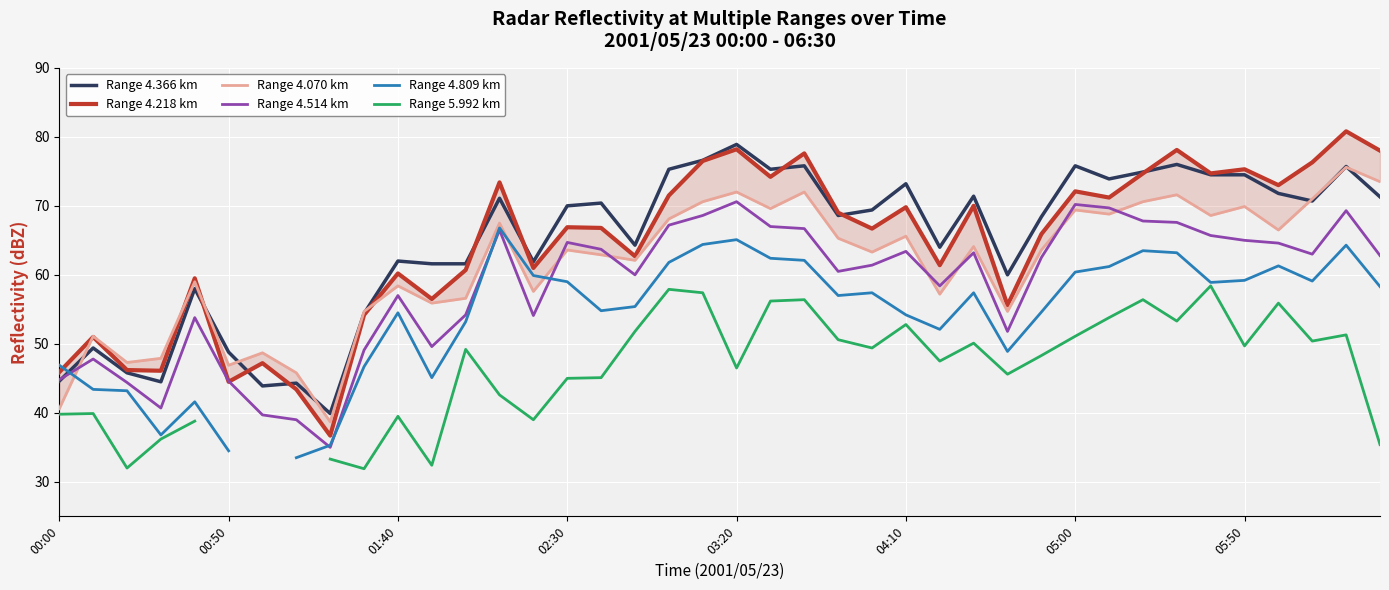

What is the lowest value of the Range 4.514 km series?

35.0